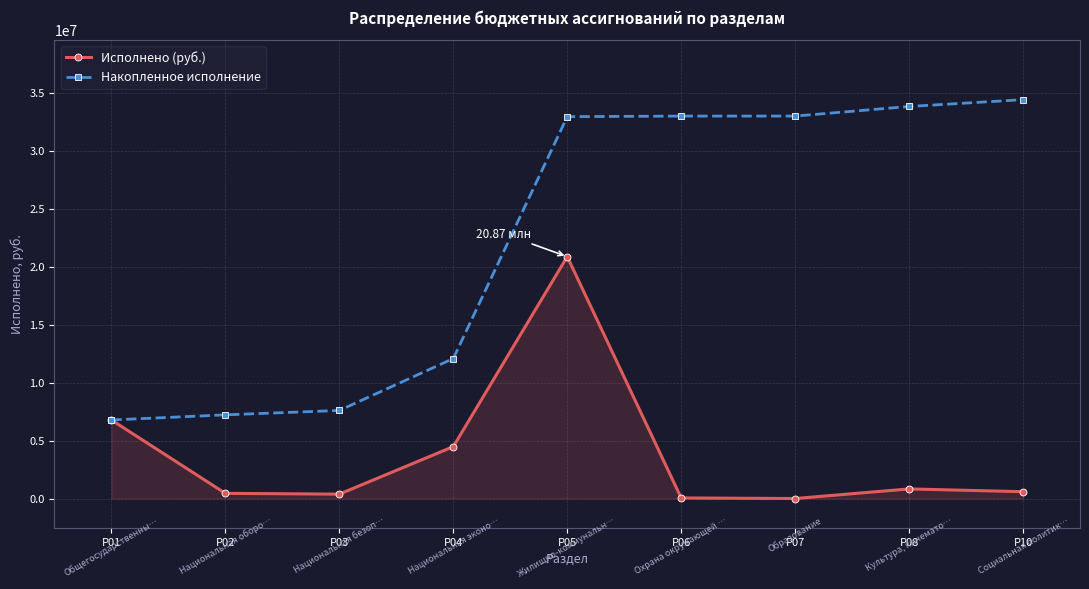

What is the value of the Накопленное исполнение point at the 1st from the left?

6775085.8